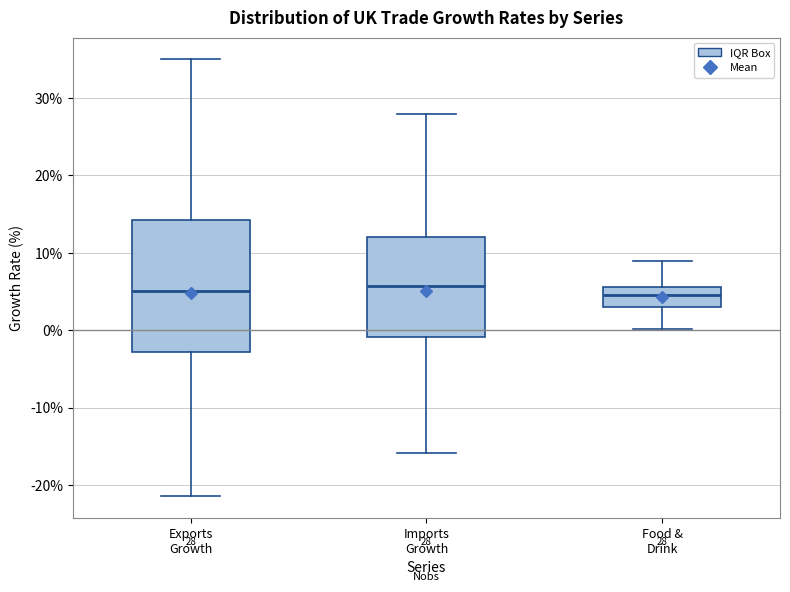

Comparing the boxes themselves (not the whiskers), which one is the tallest?

Exports Growth